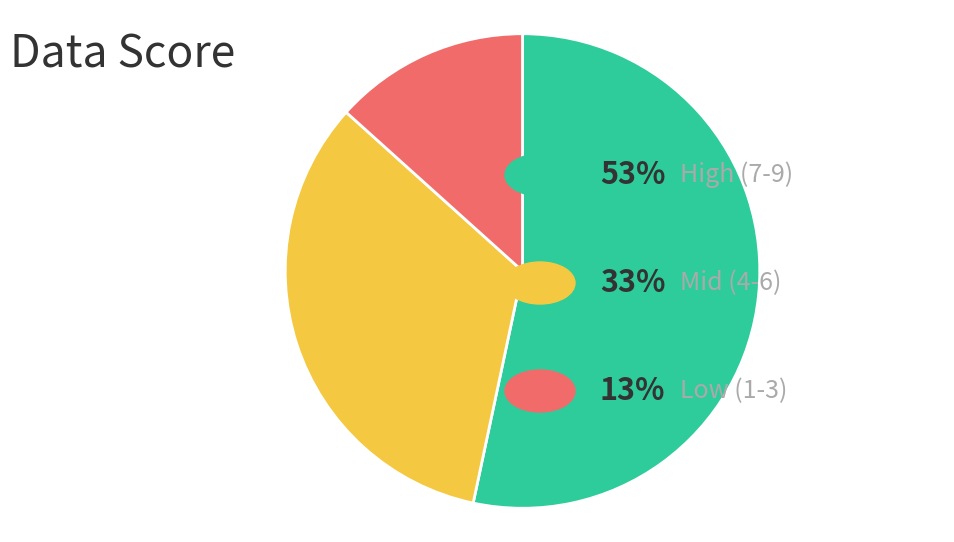

Is there a majority slice in this chart?

Yes